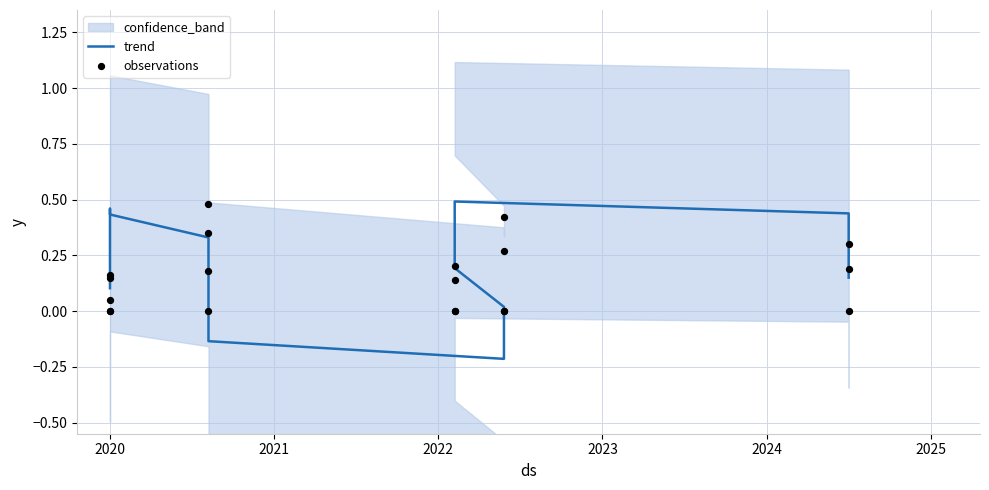

At how many categories does at least one series exceed 0?

18